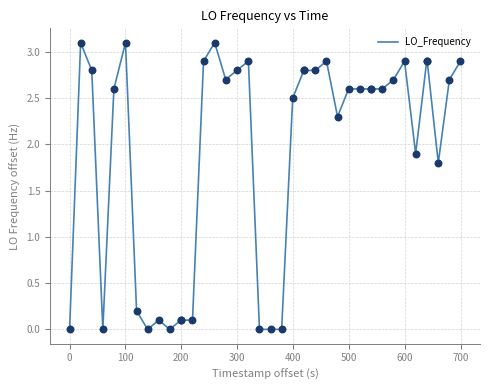

What is the maximum value shown in the chart?

3.1